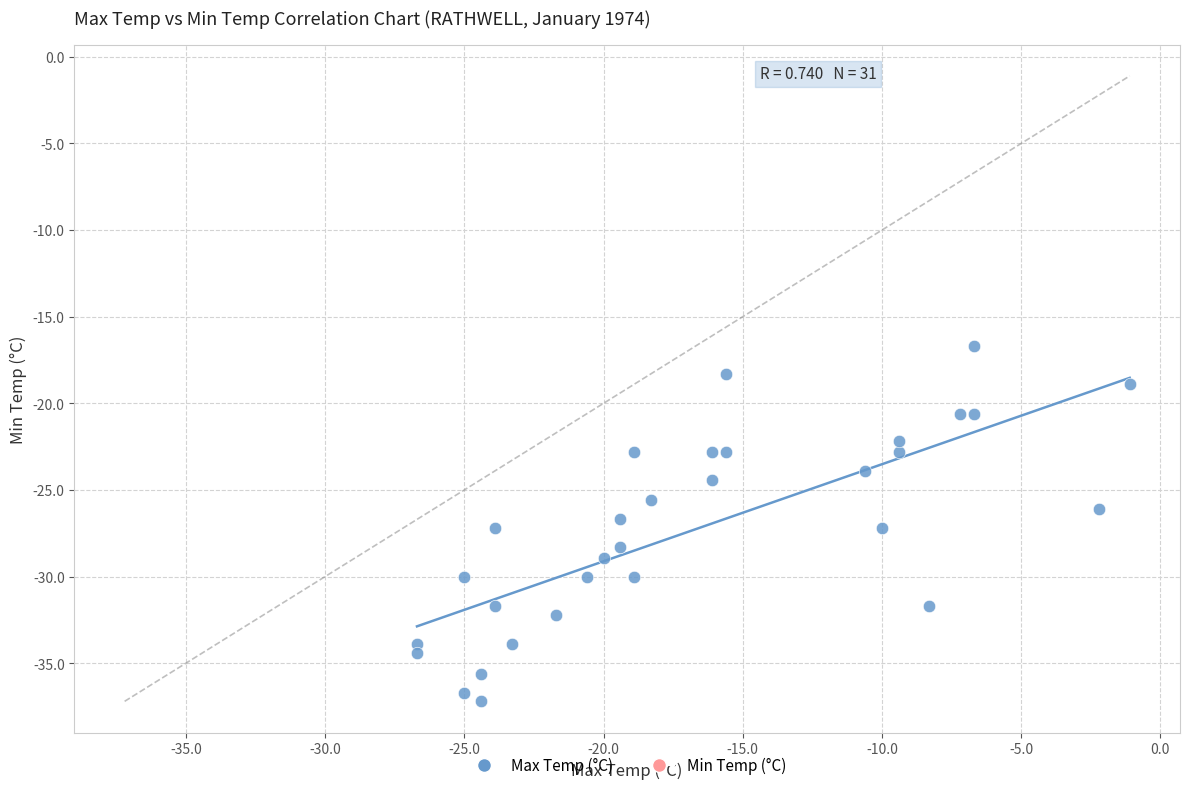

What is the range of Y values (max minus min)?

20.5